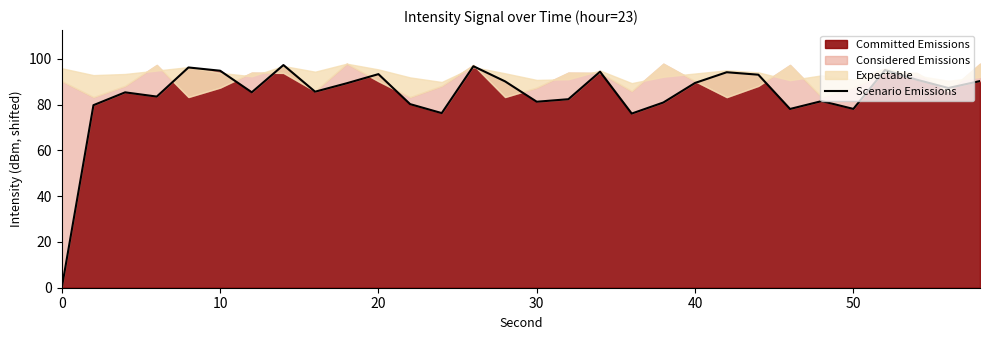

The value of Committed Emissions at 40 is 140.5. True or false?

False